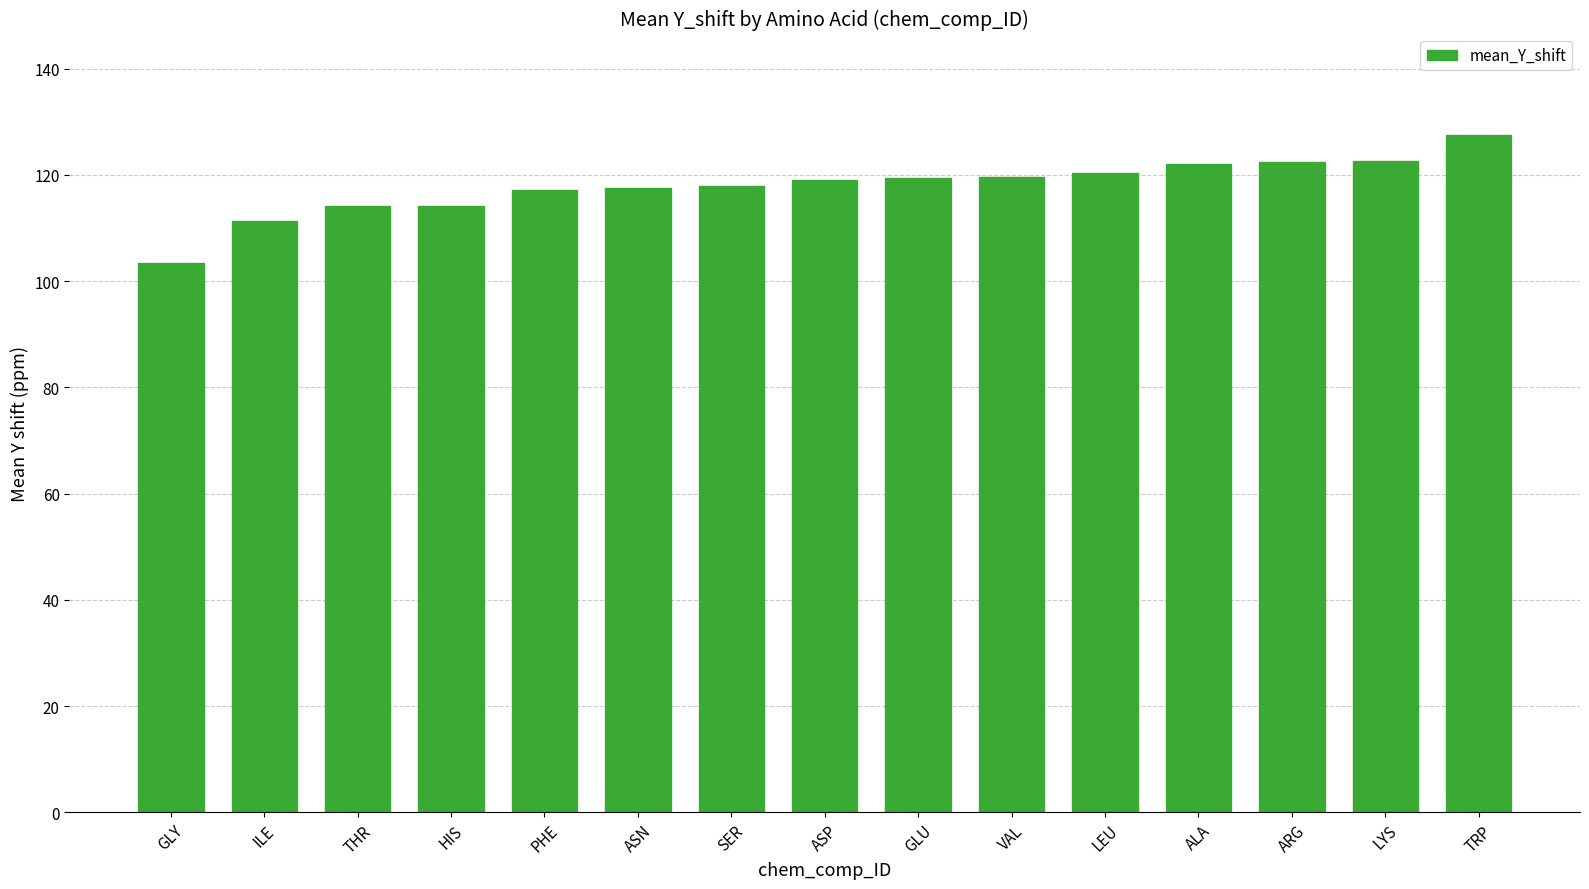

What is the ratio of the value at ARG to the value at PHE?

1.0